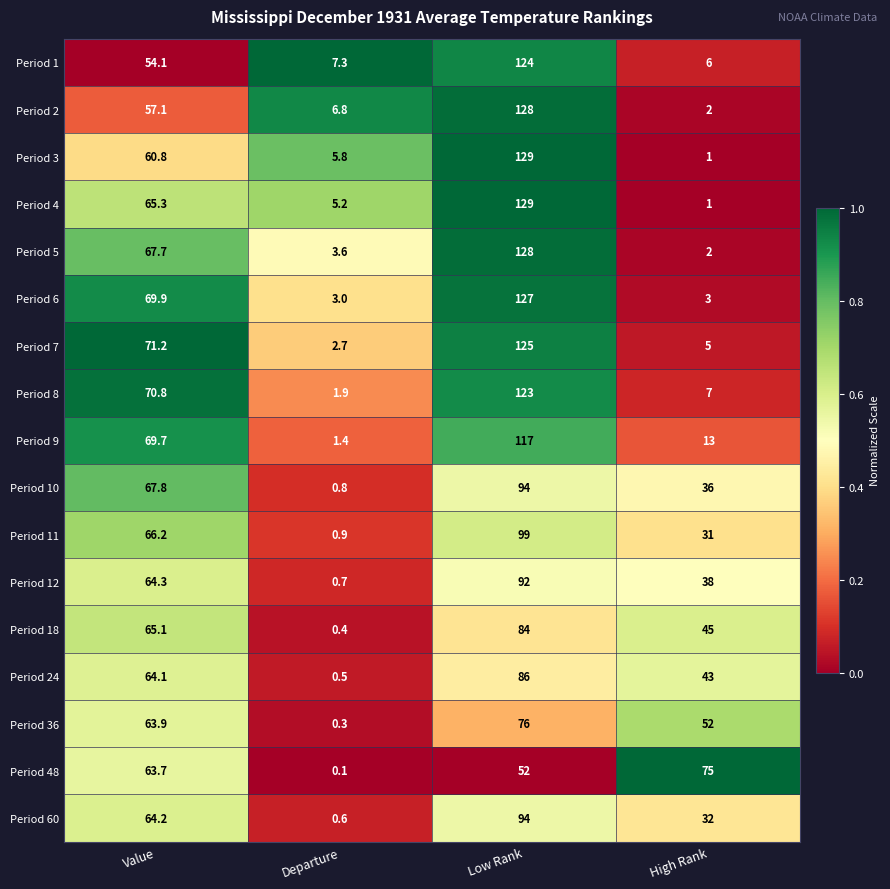

Rank the categories by Period 48 value from lowest to highest.

Departure, Low Rank, Value, High Rank